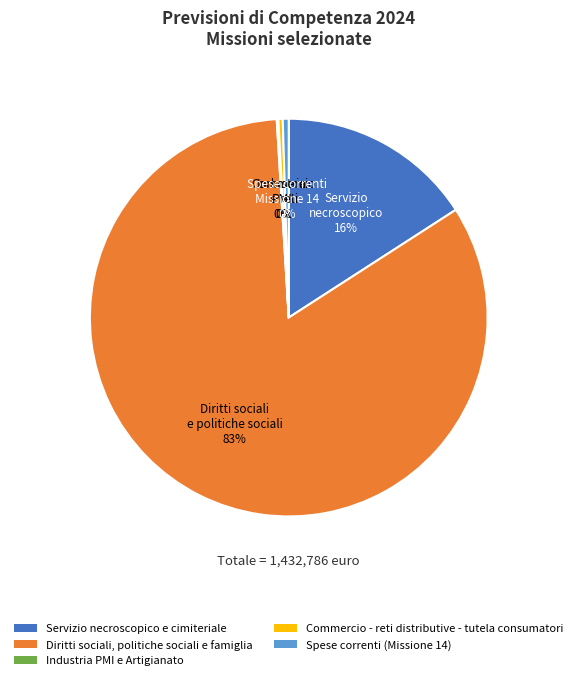

What percentage is the Servizio necroscopico e cimiteriale slice, to the nearest percent?

16%